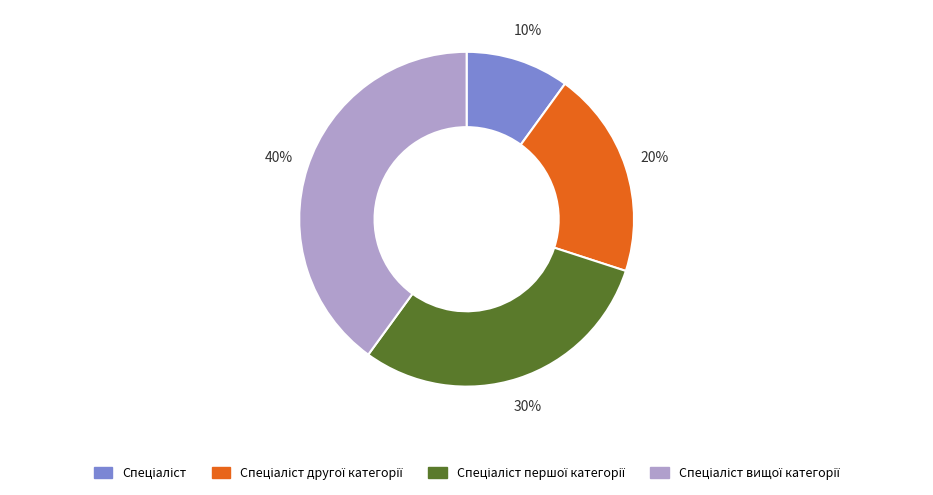

To the nearest percent, what is the difference between the largest and smallest slice percentages?

30%